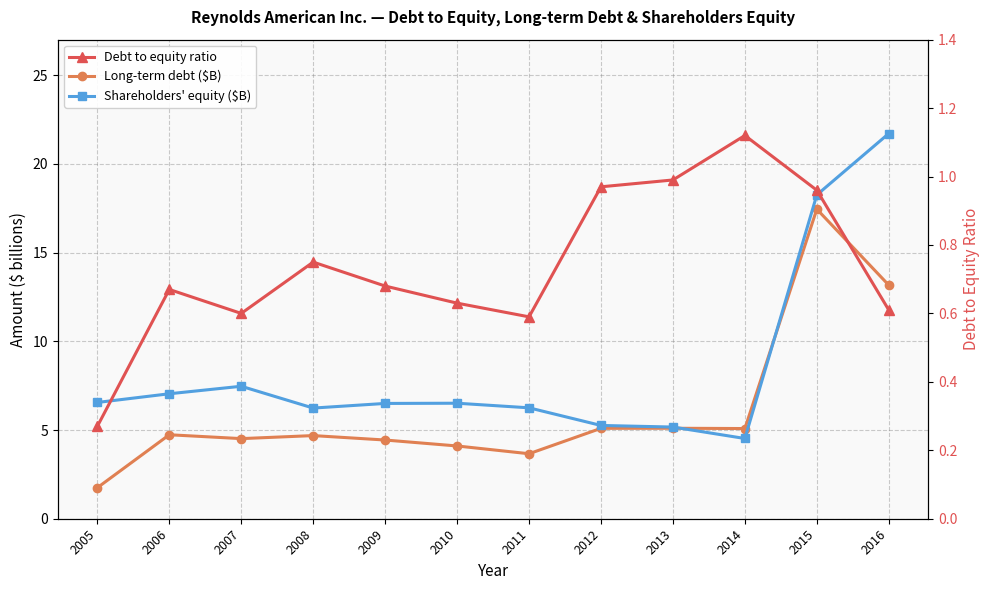

Rank the series by their maximum value, from lowest to highest.

Debt to equity ratio, Long-term debt ($B), Shareholders' equity ($B)